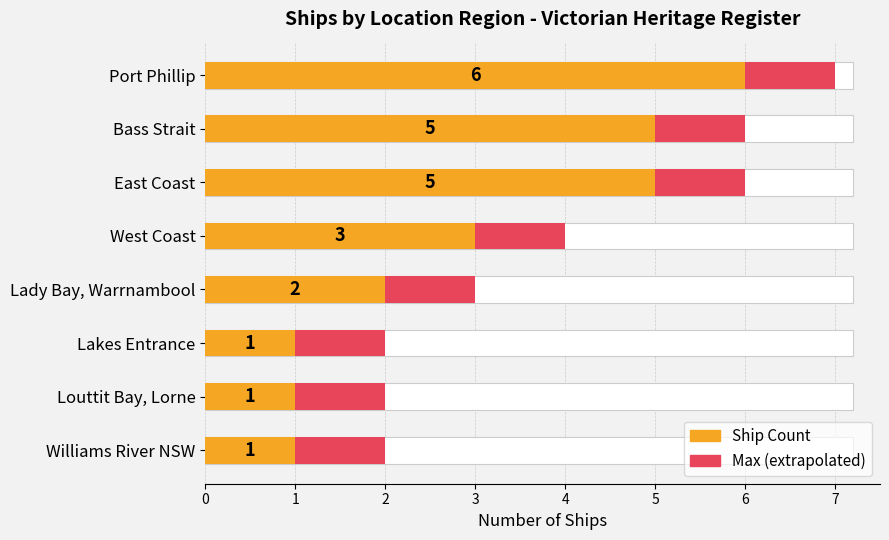

What is the smallest value displayed?

1